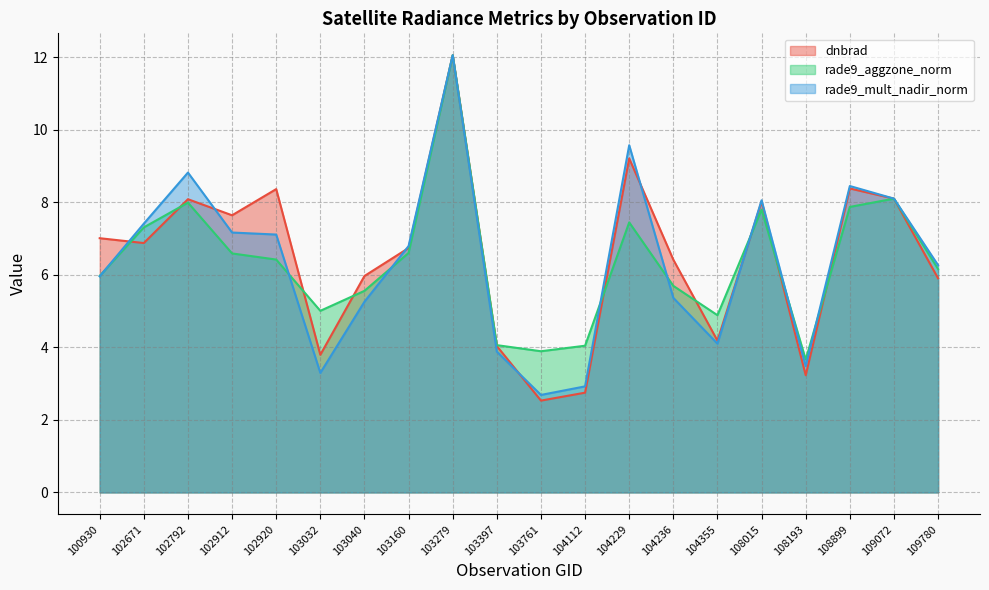

How many lines are shown in the chart?

3